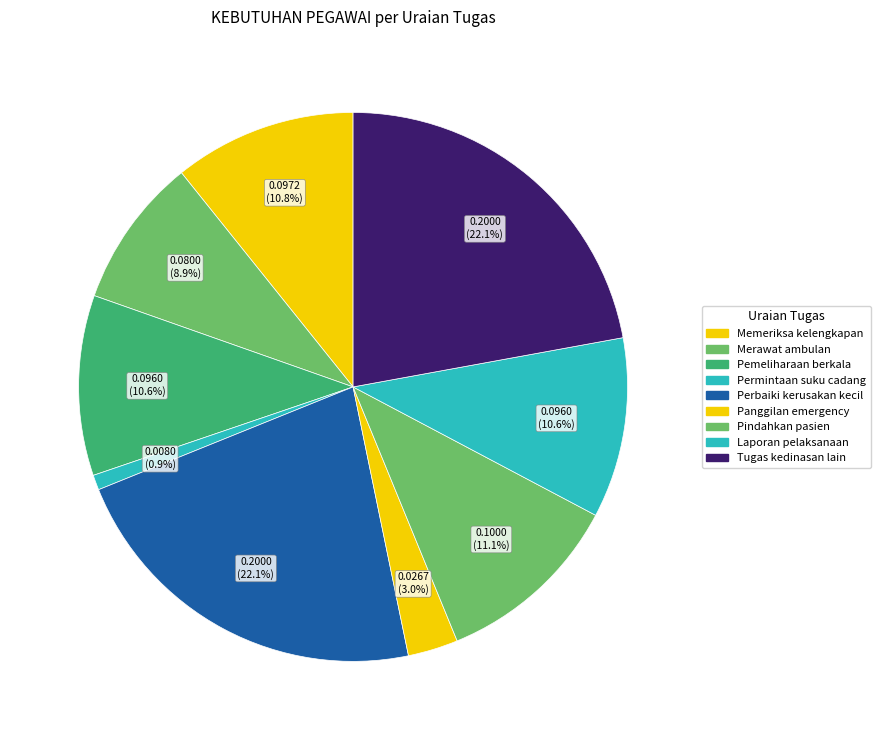

To the nearest percent, what percentage of the pie is Merawat ambulan?

9%